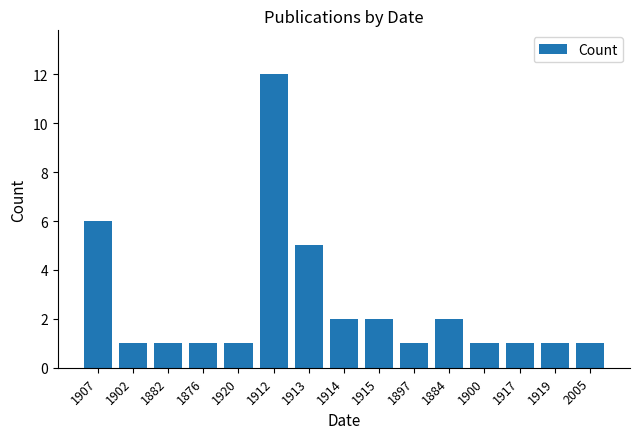

Reading left to right, transcribe all the data shown in this chart.

6	1	1	1	1	12	5	2	2	1	2	1	1	1	1